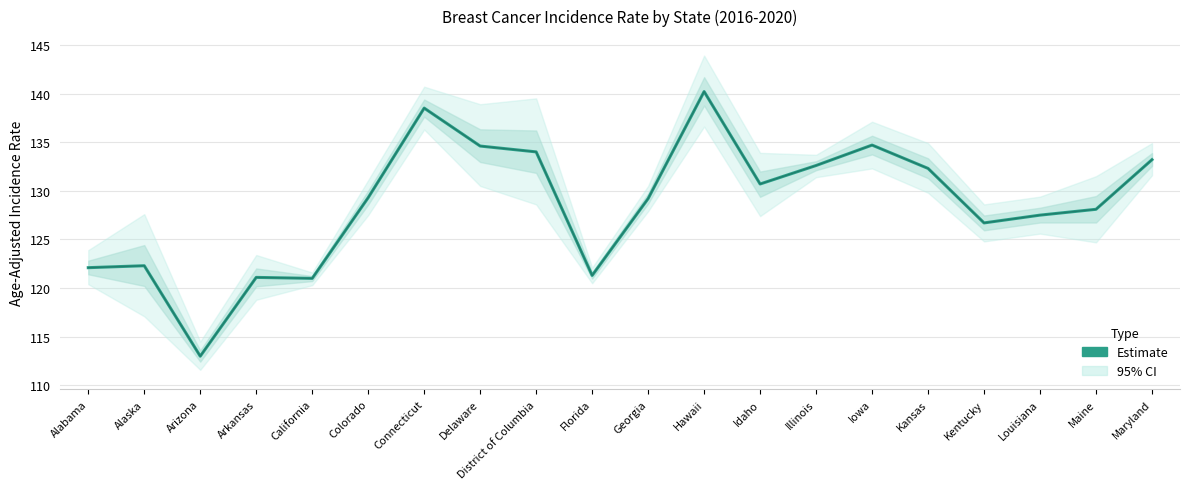

Reading left to right, extract all data points from this chart.

Alabama=122.1	Alaska=122.3	Arizona=113.0	Arkansas=121.1	California=121.0	Colorado=129.3	Connecticut=138.5	Delaware=134.6	District of Columbia=134.0	Florida=121.3	Georgia=129.2	Hawaii=140.2	Idaho=130.7	Illinois=132.6	Iowa=134.7	Kansas=132.3	Kentucky=126.7	Louisiana=127.5	Maine=128.1	Maryland=133.2